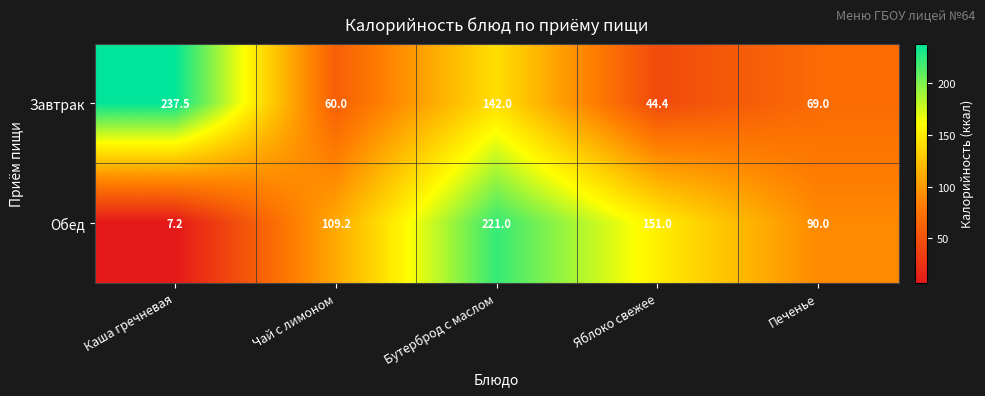

Read the Завтрак value at Бутерброд с маслом.

142.0